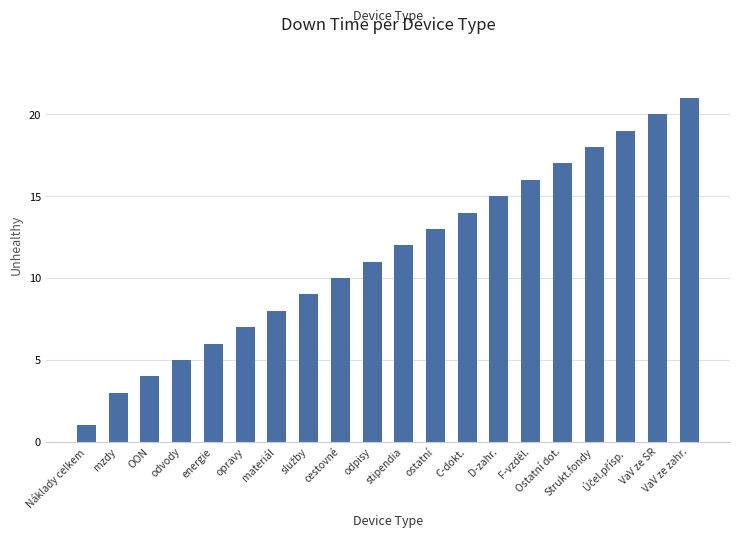

What is the value of the 13th bar from the left?

14